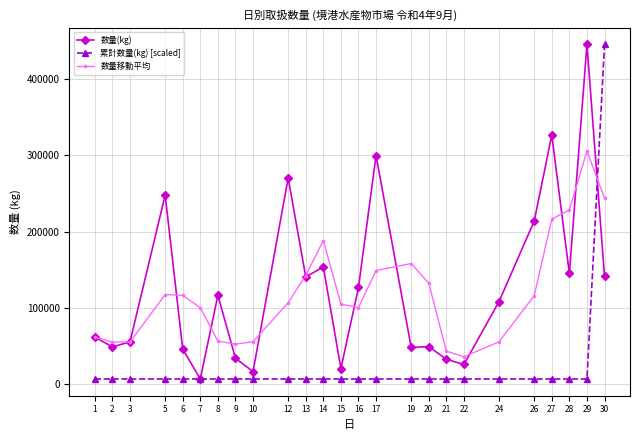

Is the value of 数量(kg) at 6 greater than the value of 数量移動平均 at 15?

No